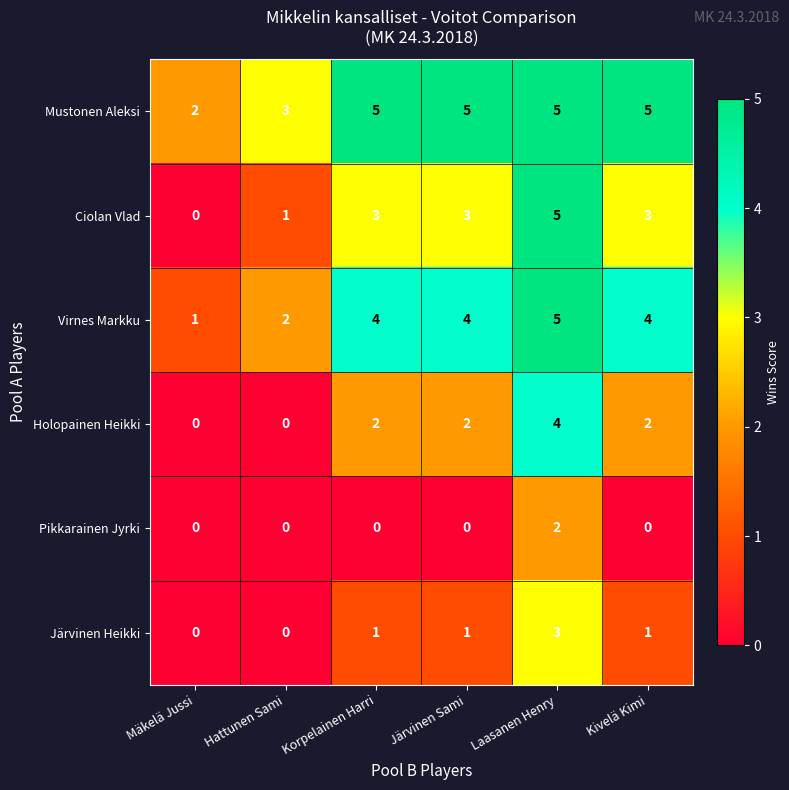

Which series has the widest spread of values?

Ciolan Vlad